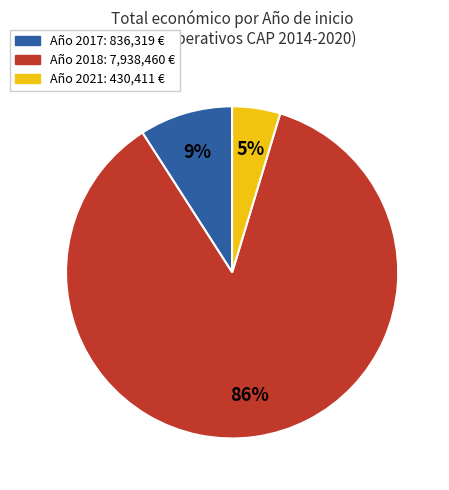

Is there any slice that represents more than half of the pie?

Yes